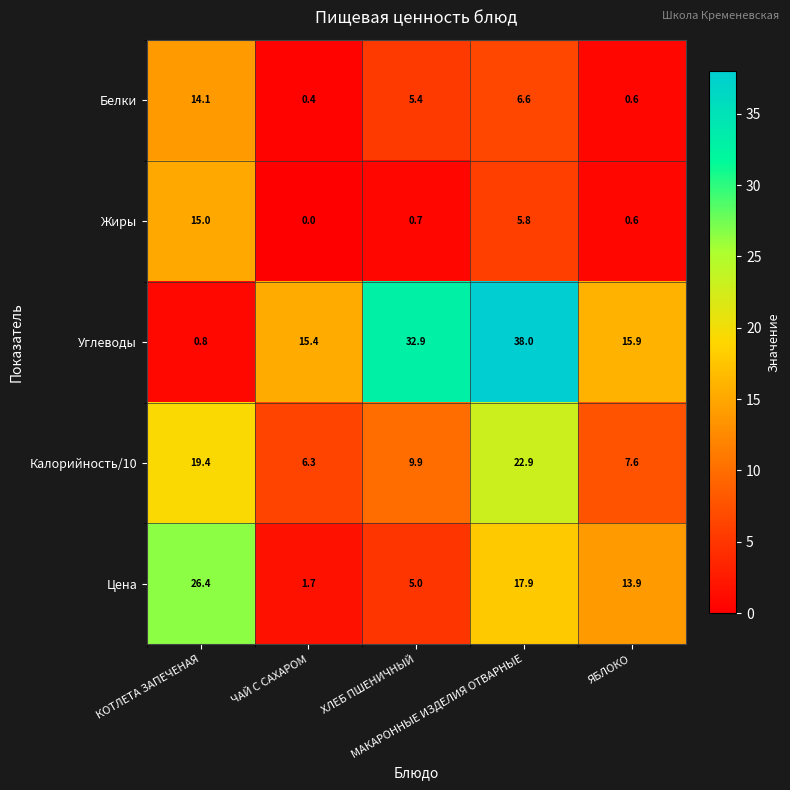

At КОТЛЕТА ЗАПЕЧЕНАЯ, list the series in order from largest to smallest.

Цена, Калорийность/10, Жиры, Белки, Углеводы